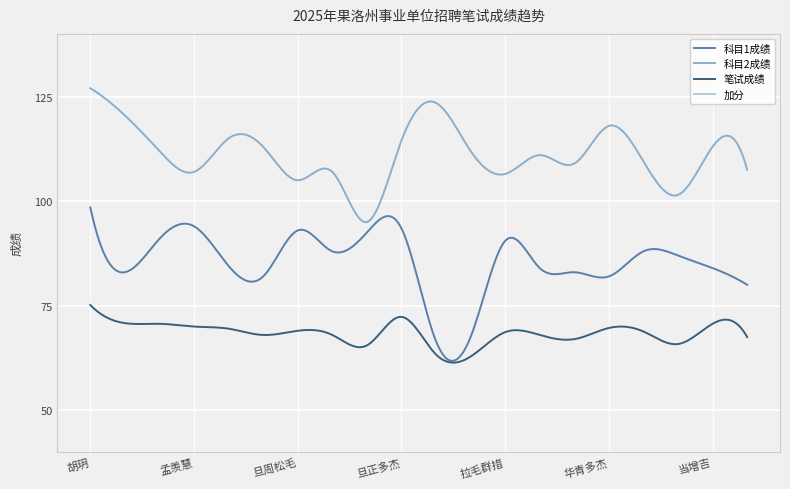

At which category does 加分 reach its first local valley?

刘永存